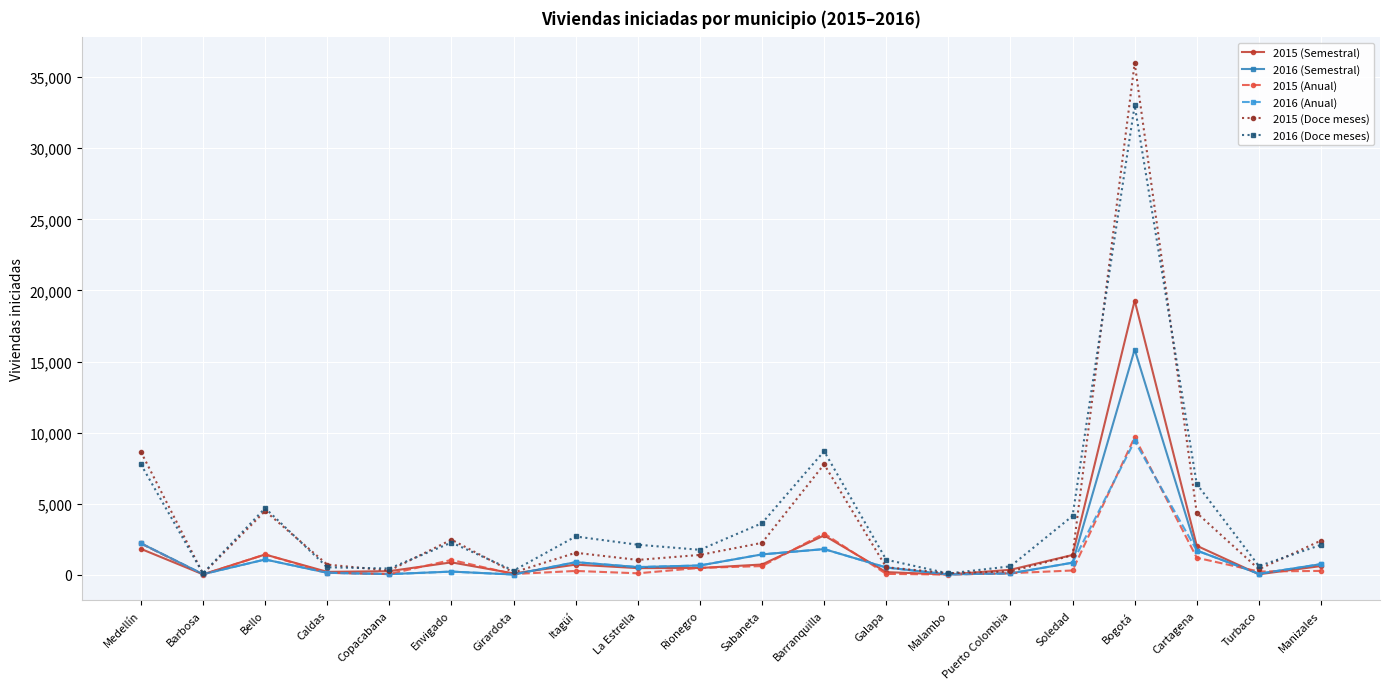

Is this an area chart (filled region under the line)?

No